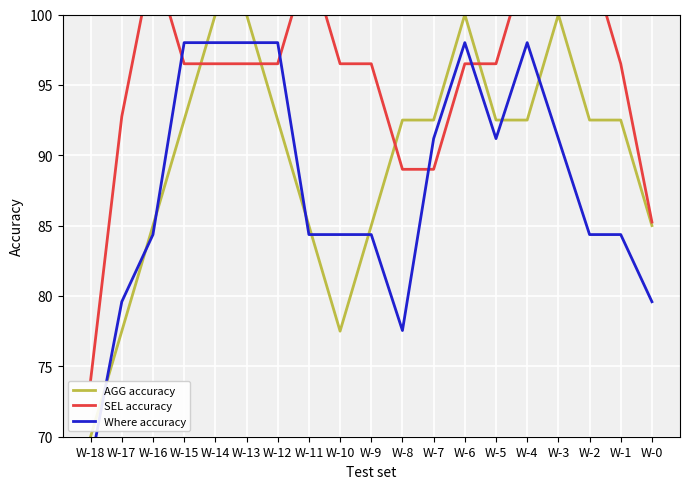

Is this an area chart (filled region under the line)?

No